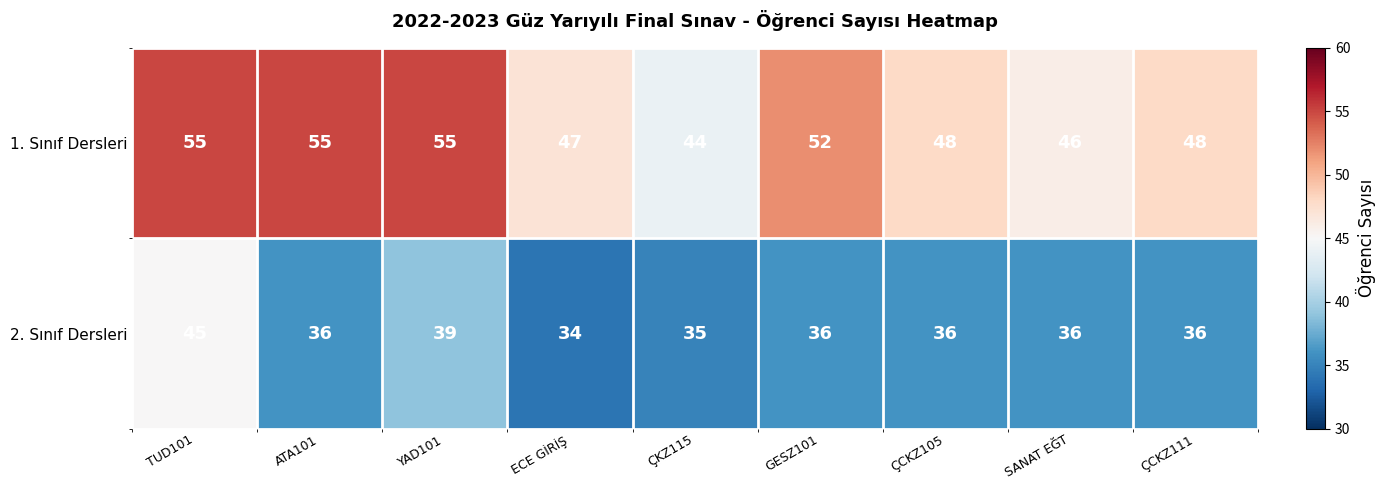

What is the difference between the maximum and second lowest values in the 2. Sınıf Dersleri series?

10